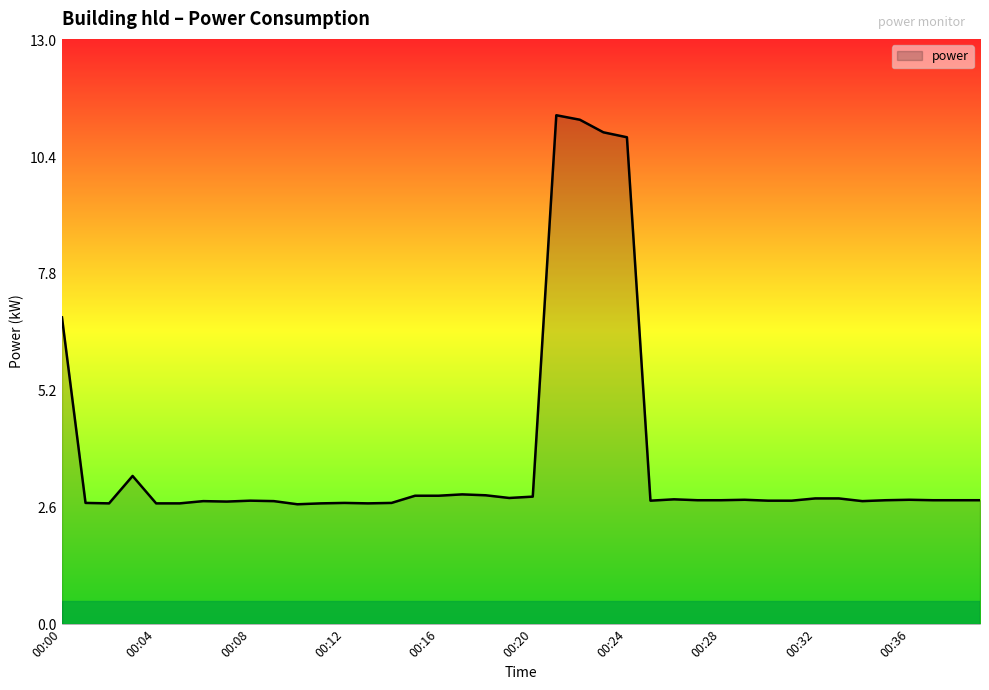

What is the minimum value shown in the chart?

2.7